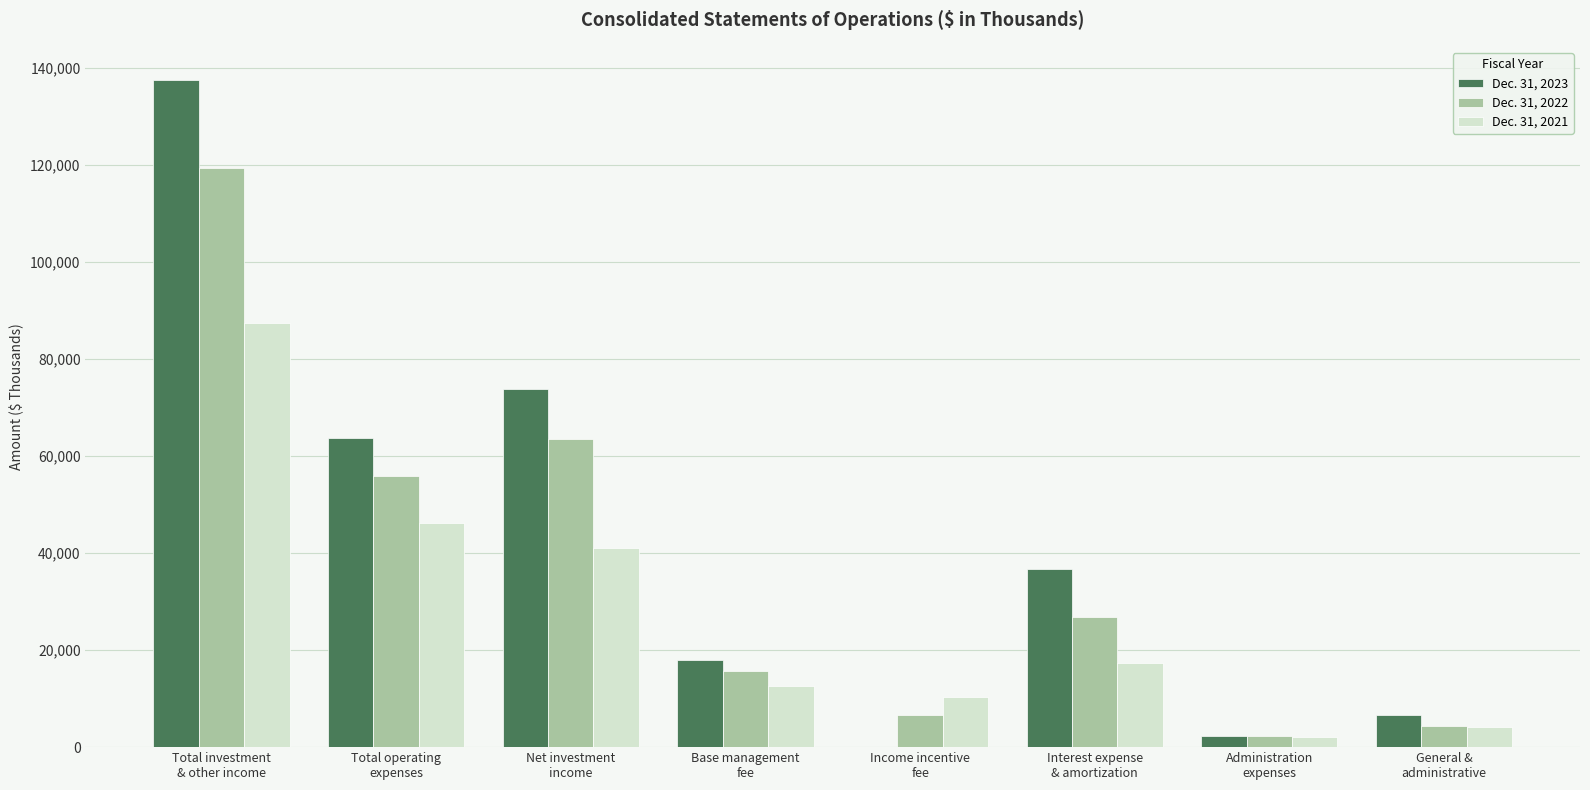

The value of Dec. 31, 2023 at Base management
fee is 31951. True or false?

False